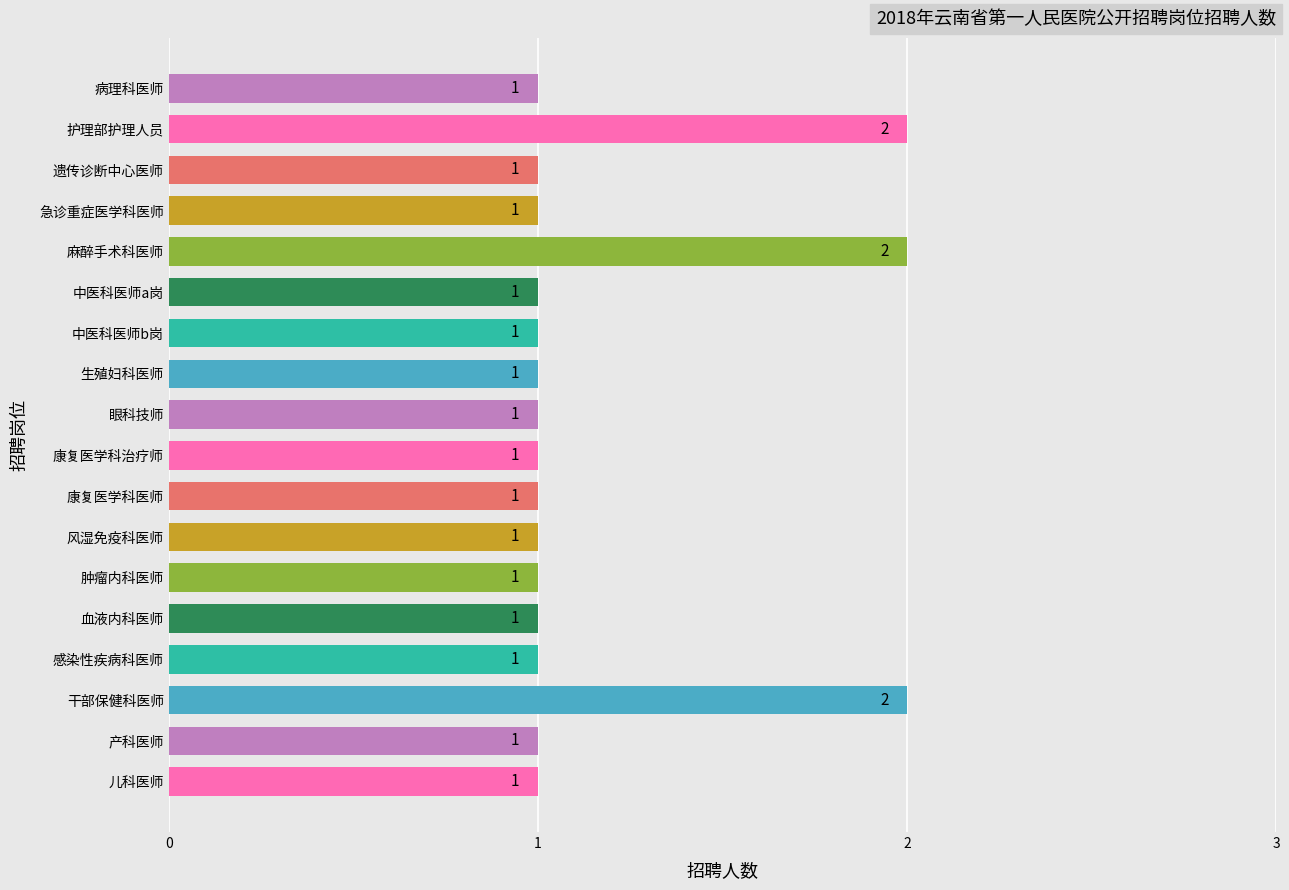

Reading top to bottom, what are all the values shown in this chart?

病理科医师=1	护理部护理人员=2	遗传诊断中心医师=1	急诊重症医学科医师=1	麻醉手术科医师=2	中医科医师a岗=1	中医科医师b岗=1	生殖妇科医师=1	眼科技师=1	康复医学科治疗师=1	康复医学科医师=1	风湿免疫科医师=1	肿瘤内科医师=1	血液内科医师=1	感染性疾病科医师=1	干部保健科医师=2	产科医师=1	儿科医师=1